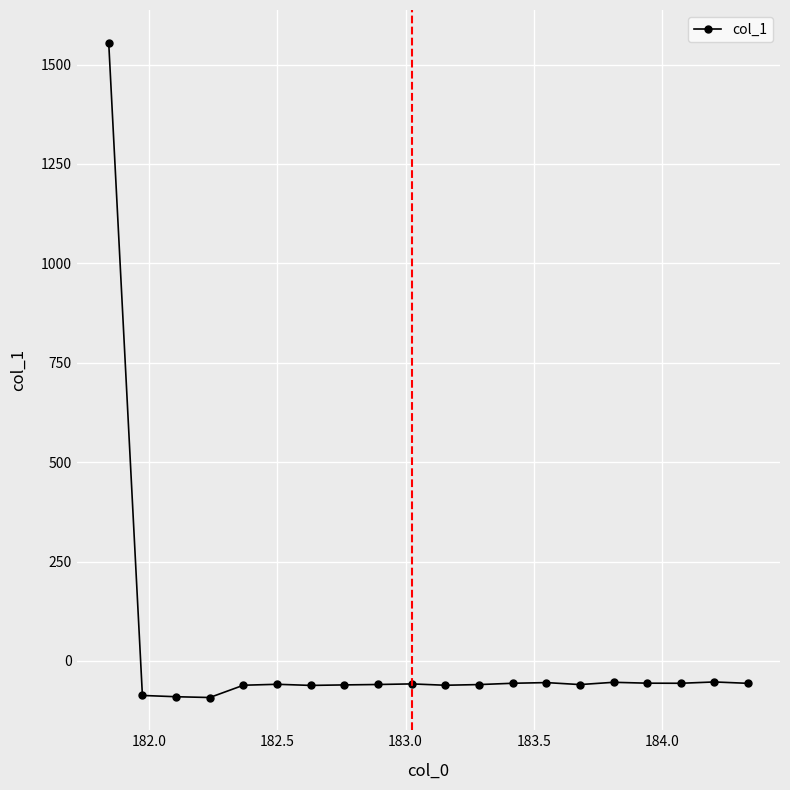

What is the average value?

18.0